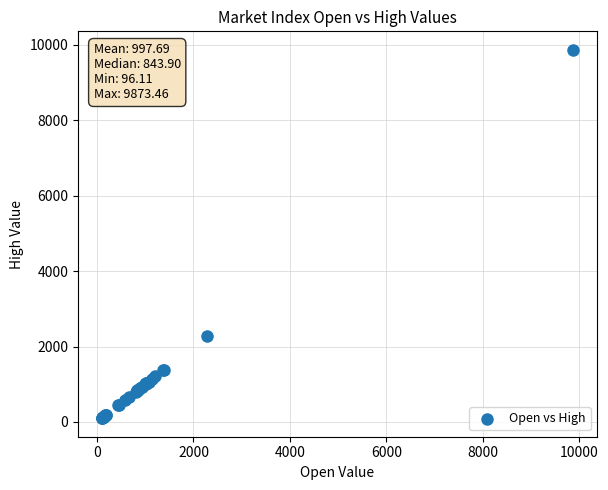

What Y value in the scatter plot is closest to 4984?

2271.0